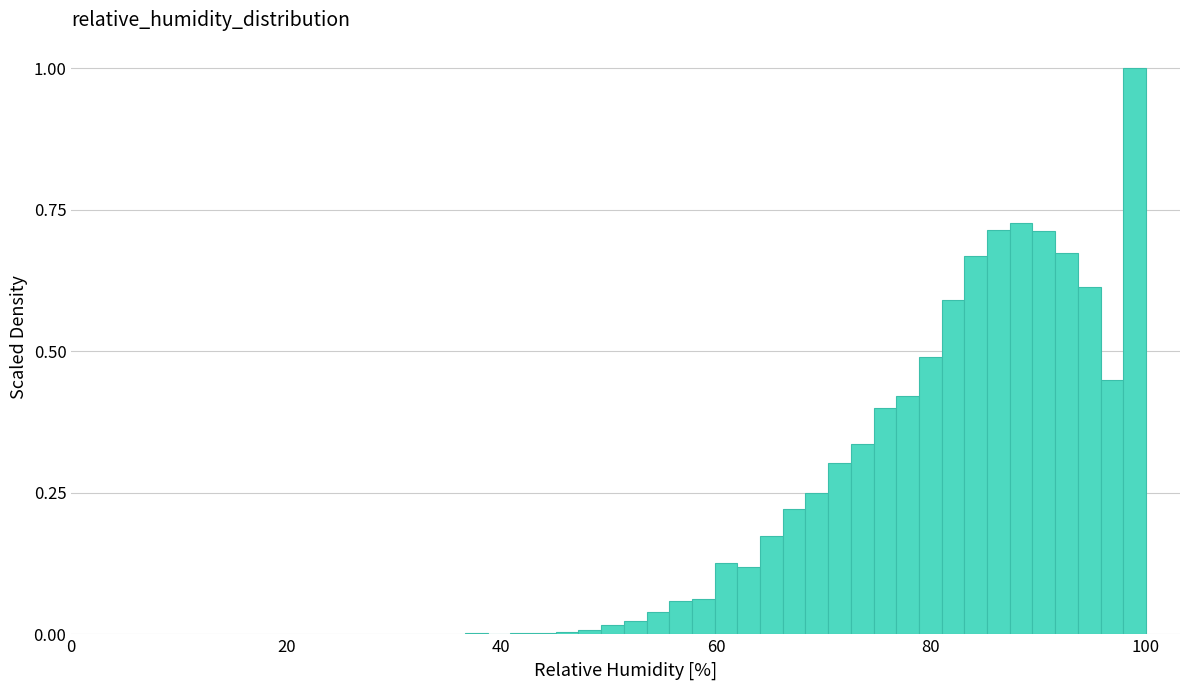

Read against the x-axis, roughly where is the centre of the tallest bar?

98